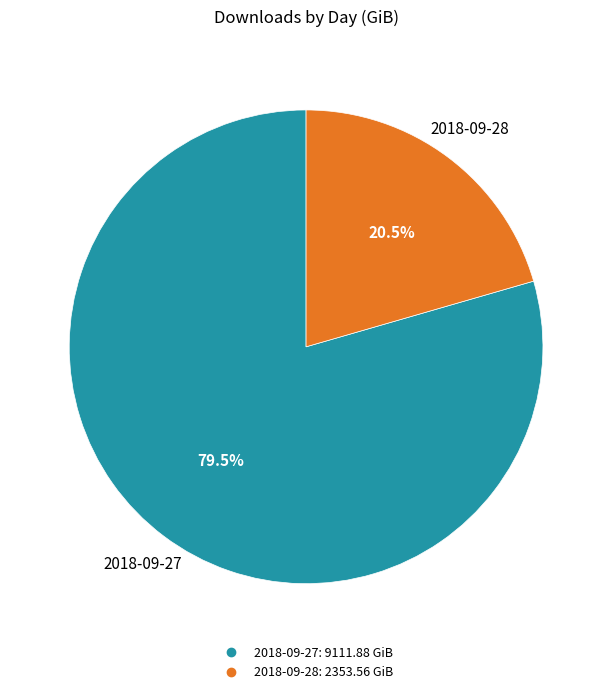

Is it true that 2018-09-28 is 32% of the pie?

False